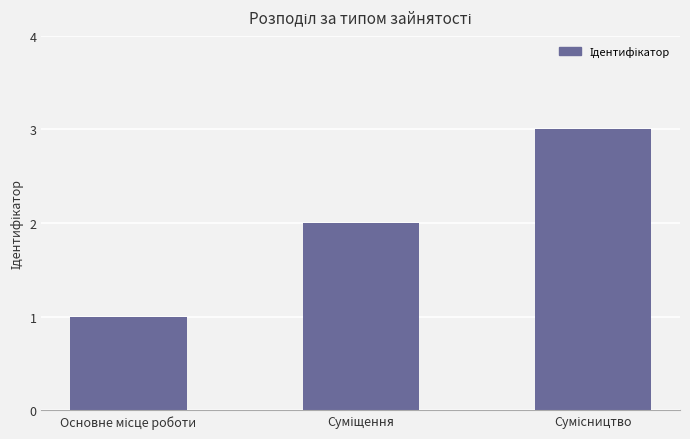

Does the chart contain stacked bars?

No